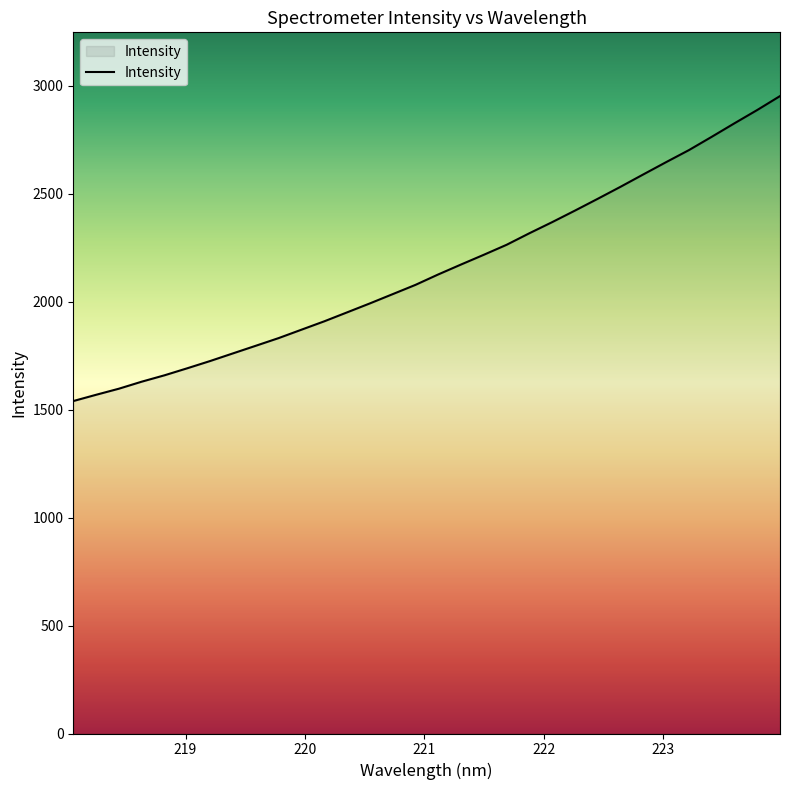

What is the difference between the maximum and minimum values?

1412.7